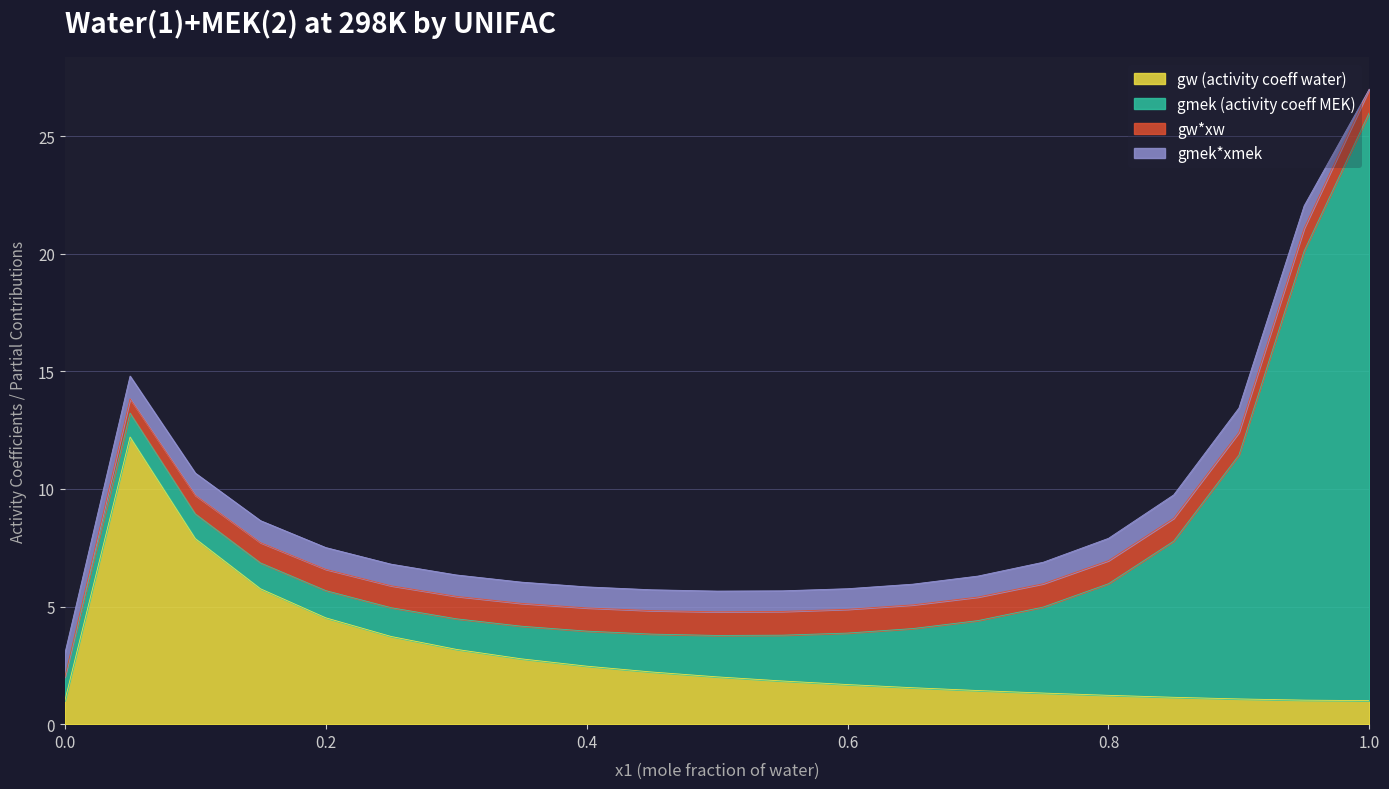

Which has a higher value, 0.45 or 0.2?

0.2